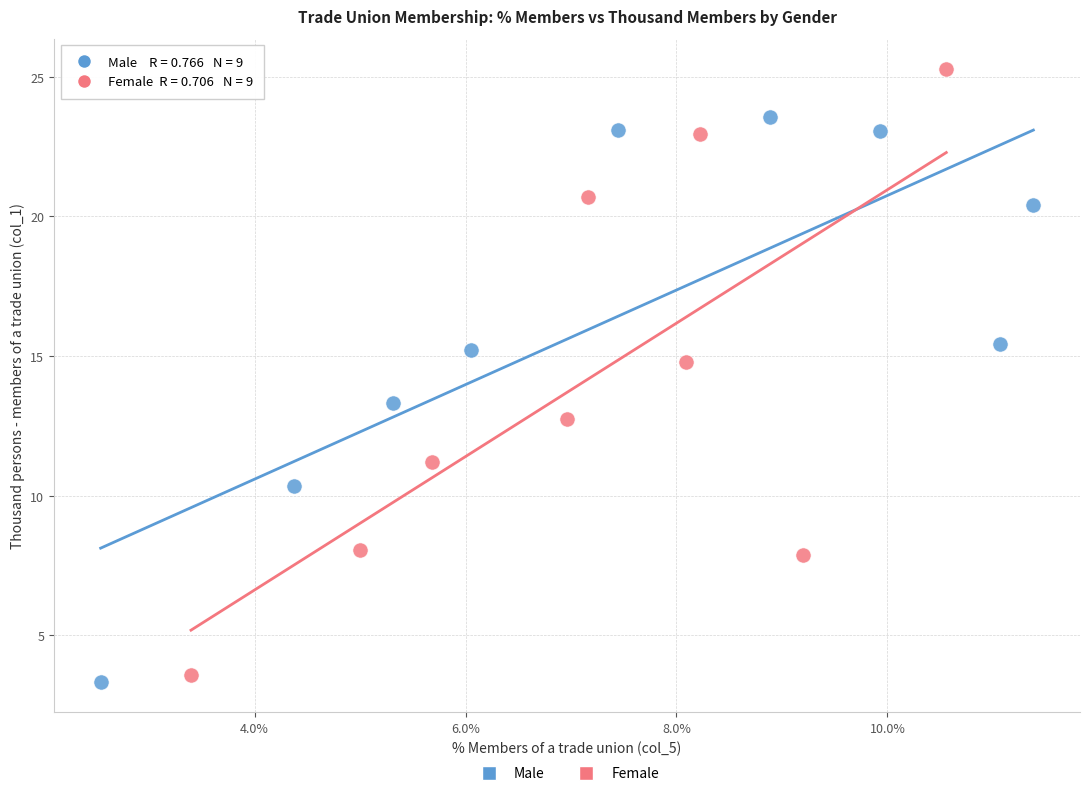

Which series contains the lowest Y value?

Male